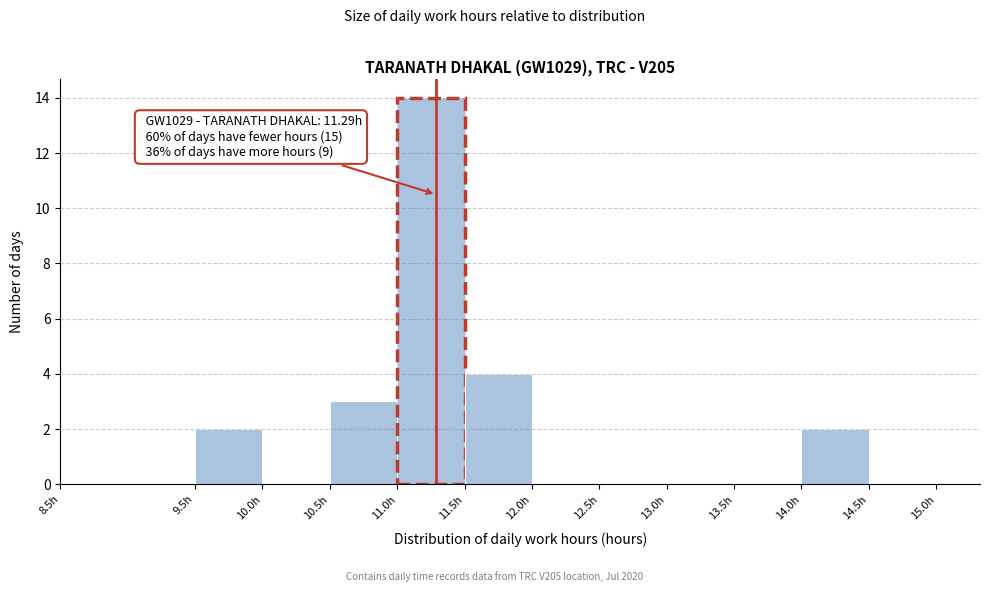

Which range on the x-axis has the tallest bar?

11.0 to 11.5